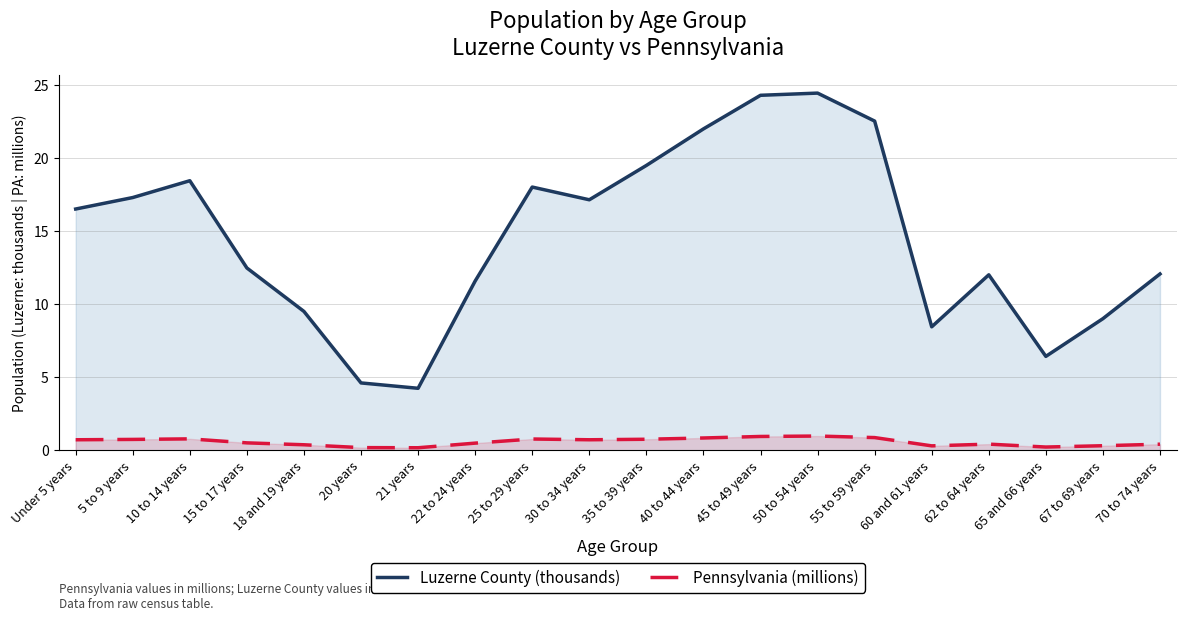

True or false: Pennsylvania (millions) and Luzerne County (thousands) intersect in this chart.

False